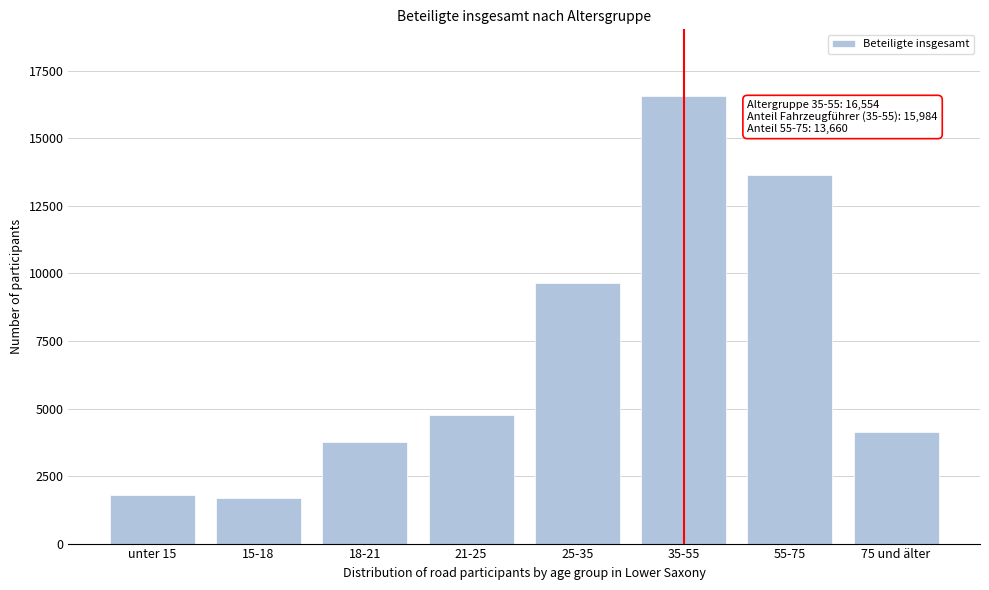

Reading left to right, what are all the values shown in this chart?

unter 15=1792	15-18=1669	18-21=3753	21-25=4753	25-35=9653	35-55=16554	55-75=13660	75 und älter=4119